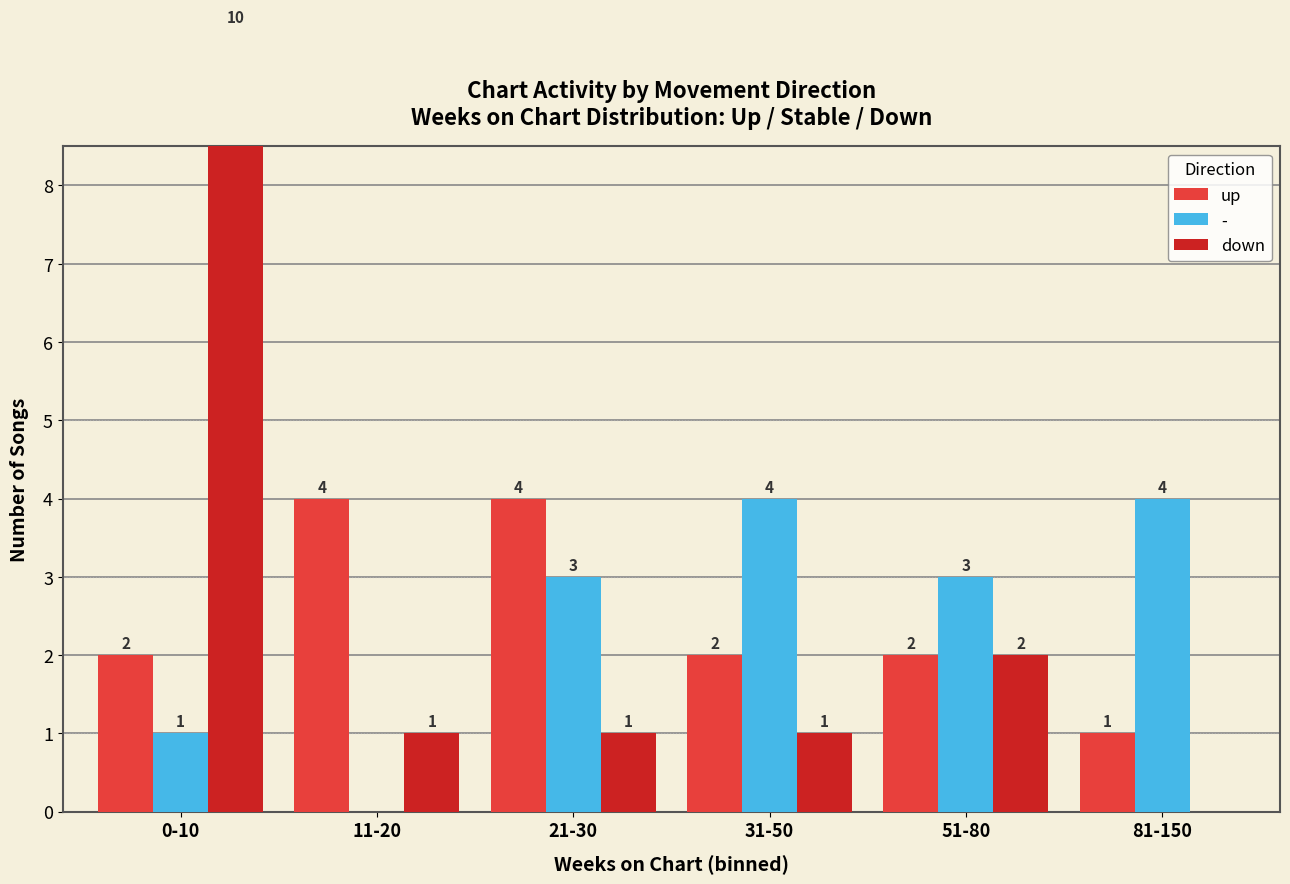

Is the value of up at 51-80 greater than the value of down at 11-20?

Yes